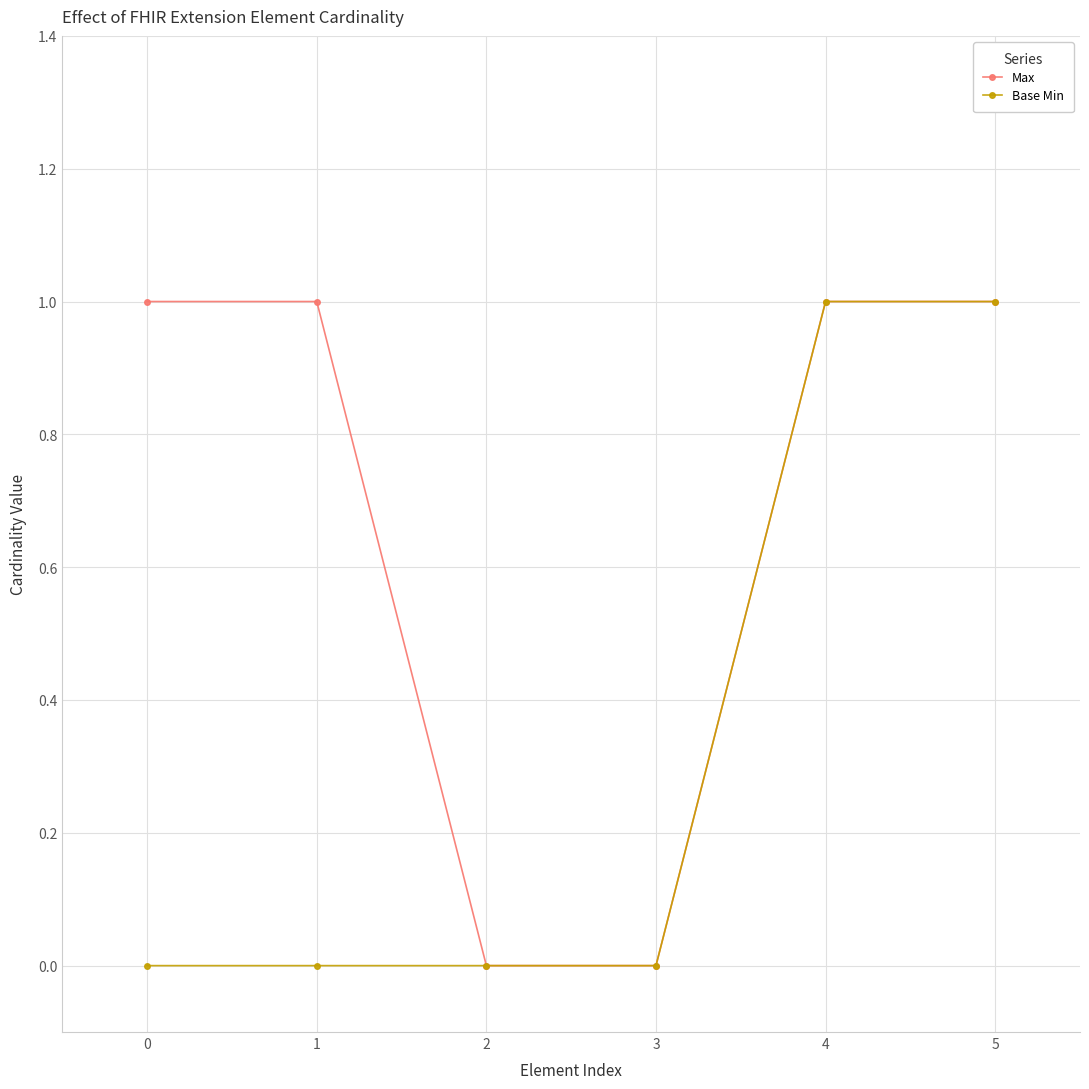

Reading left to right, list all the values displayed in this chart.

Max: 0=1	1=1	2=0	3=0	4=1	5=1
Base Min: 0=0	1=0	2=0	3=0	4=1	5=1